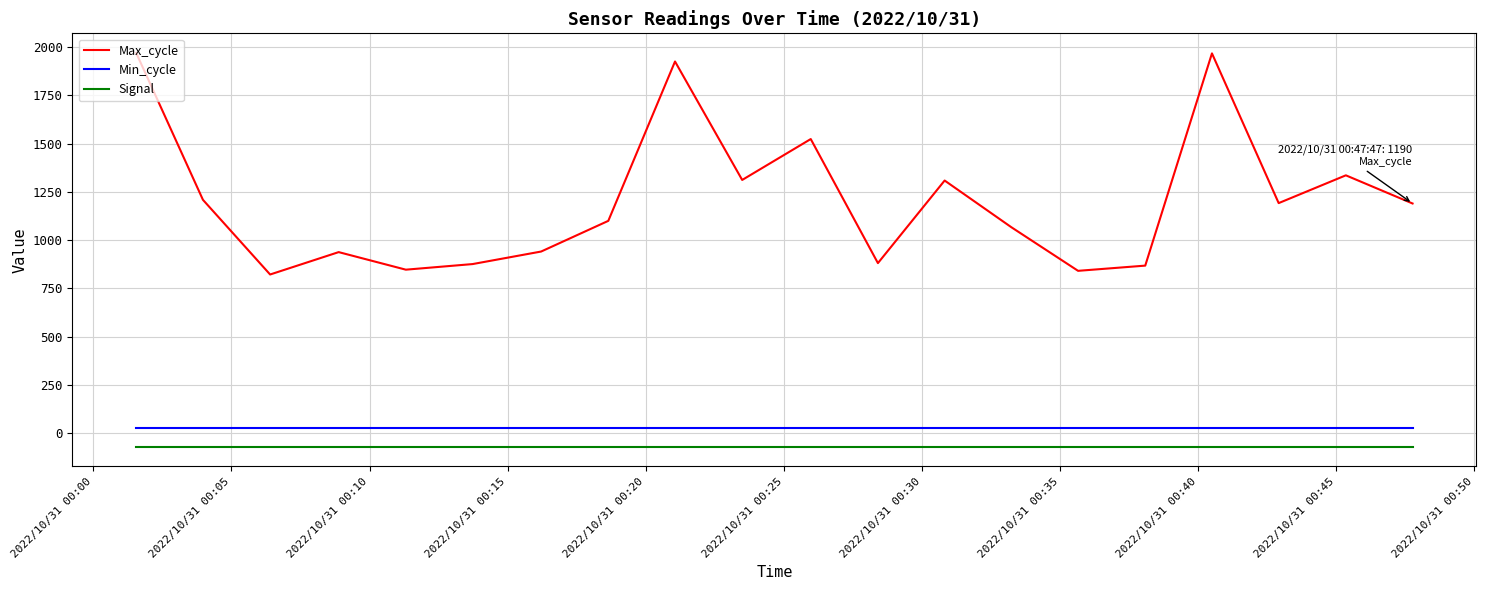

True or false: Min_cycle and Signal cross at least once.

False